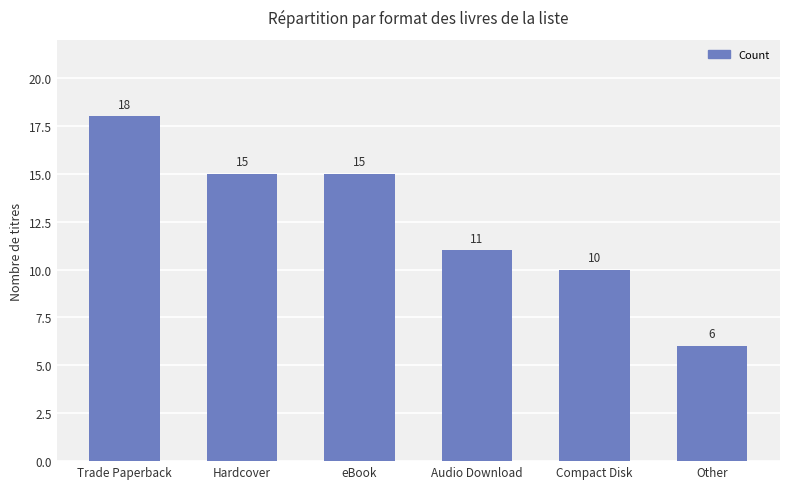

What is the change in value from Trade Paperback to Other?

-12